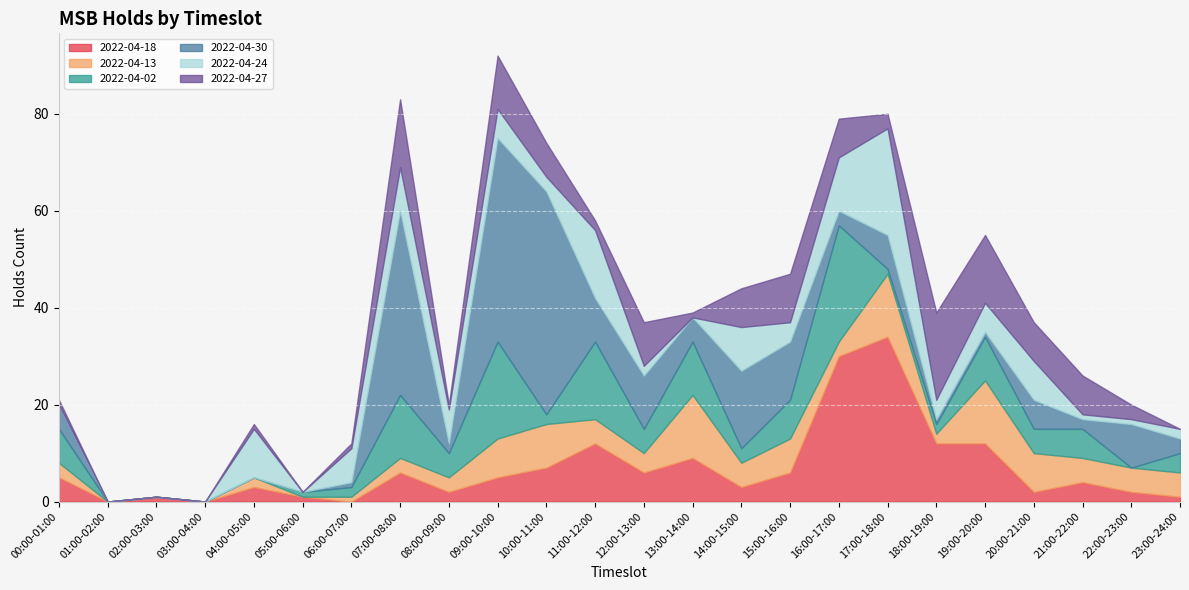

Count the number of data series in this chart.

6